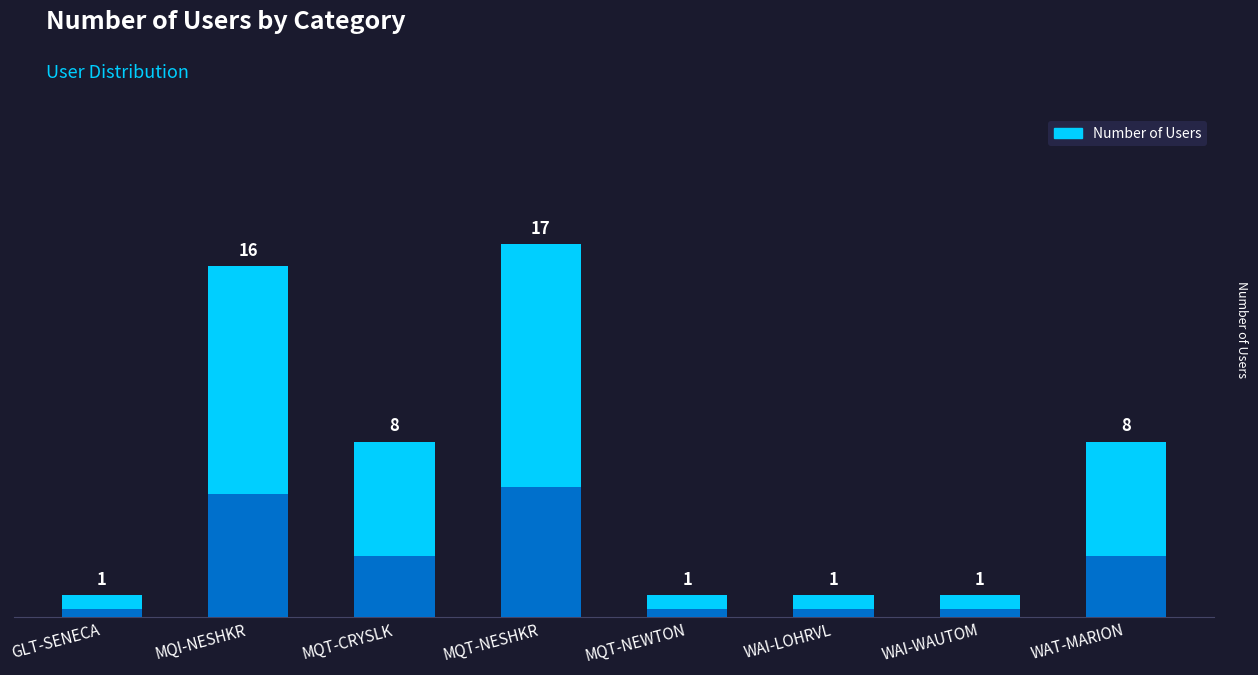

Reading right to left, extract all data points from this chart.

WAT-MARION=8	WAI-WAUTOM=1	WAI-LOHRVL=1	MQT-NEWTON=1	MQT-NESHKR=17	MQT-CRYSLK=8	MQI-NESHKR=16	GLT-SENECA=1